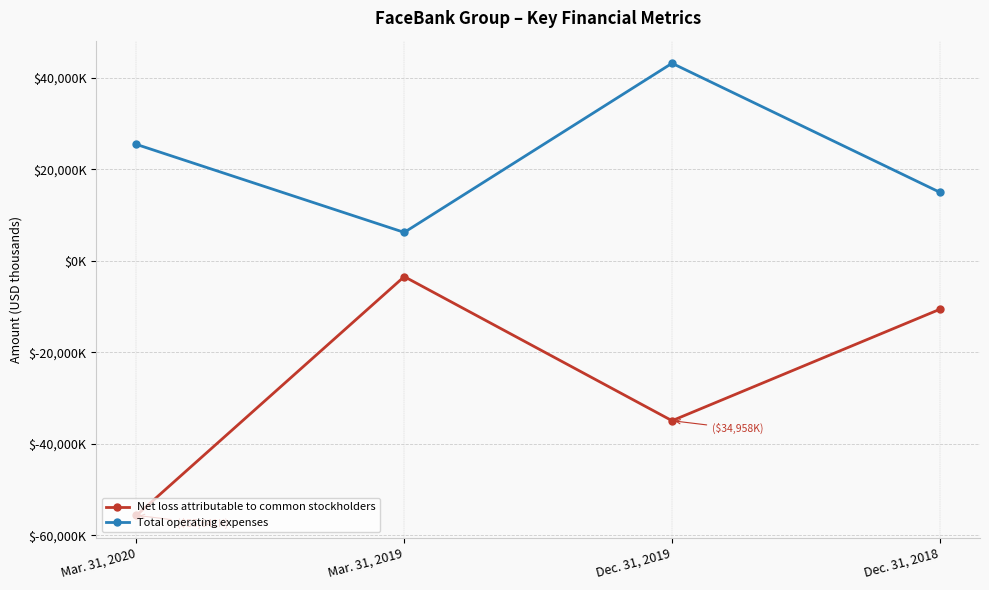

At Mar. 31, 2020, list the series in order from smallest to largest.

Net loss attributable to common stockholders, Total operating expenses